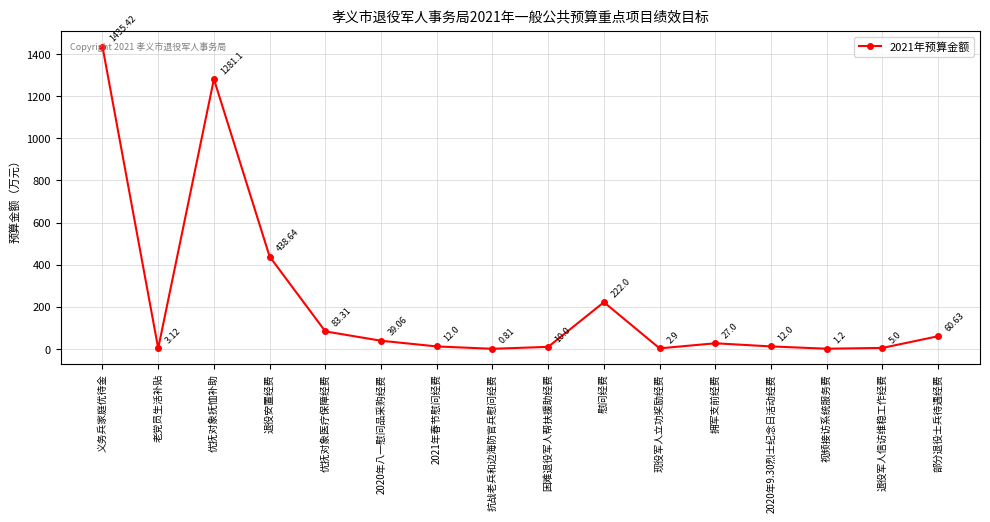

Which has a higher value, 现役军人立功奖励经费 or 老党员生活补贴?

老党员生活补贴